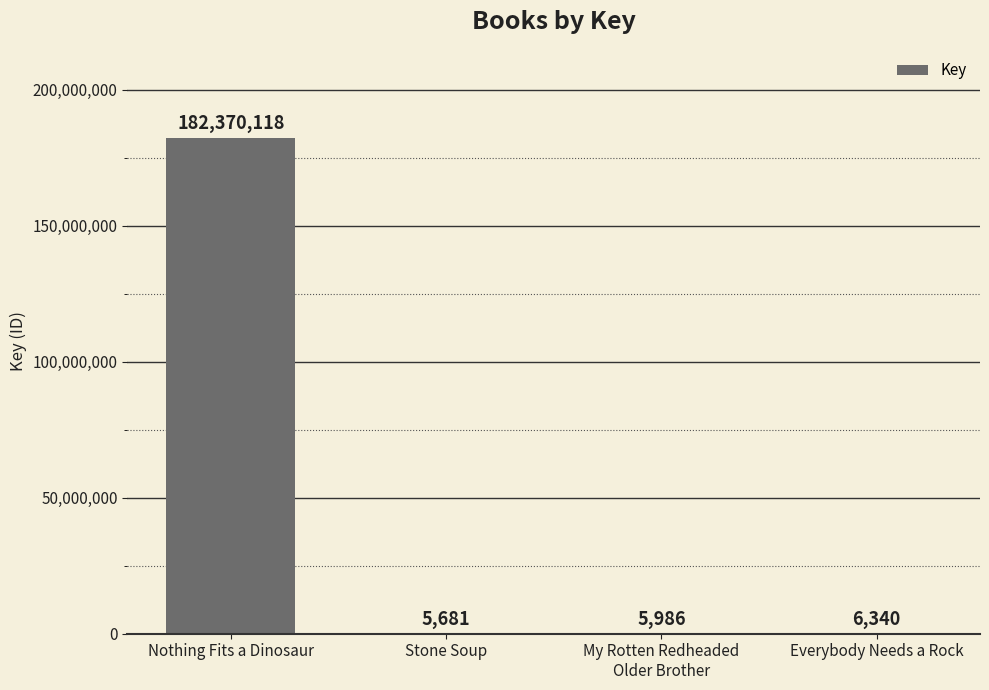

What is the sum of all values?

182388125